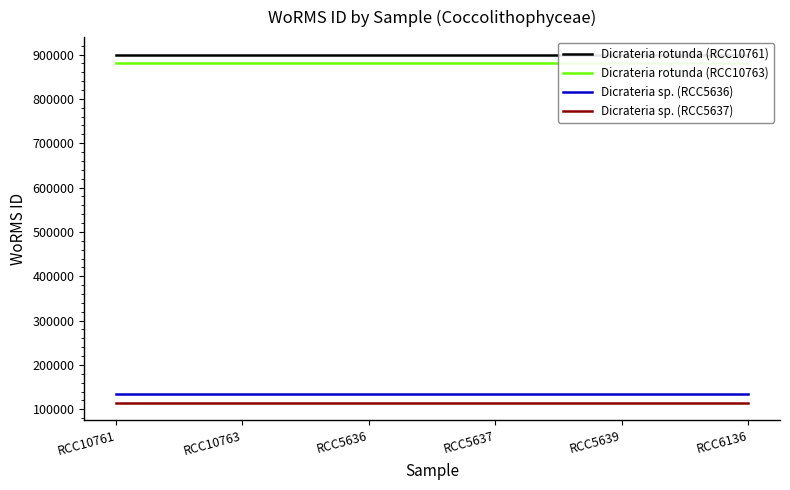

Between RCC10763 and RCC5636, which series saw the biggest shift?

Dicrateria rotunda (RCC10761)